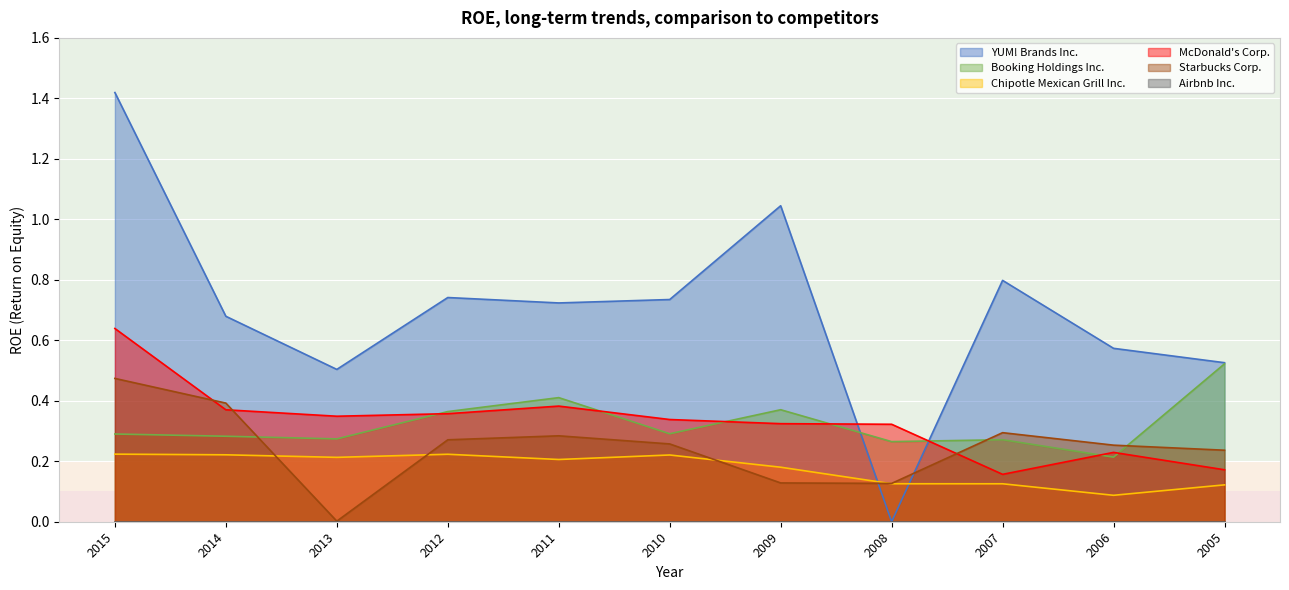

At which label is Chipotle Mexican Grill Inc. closest to 0?

2006